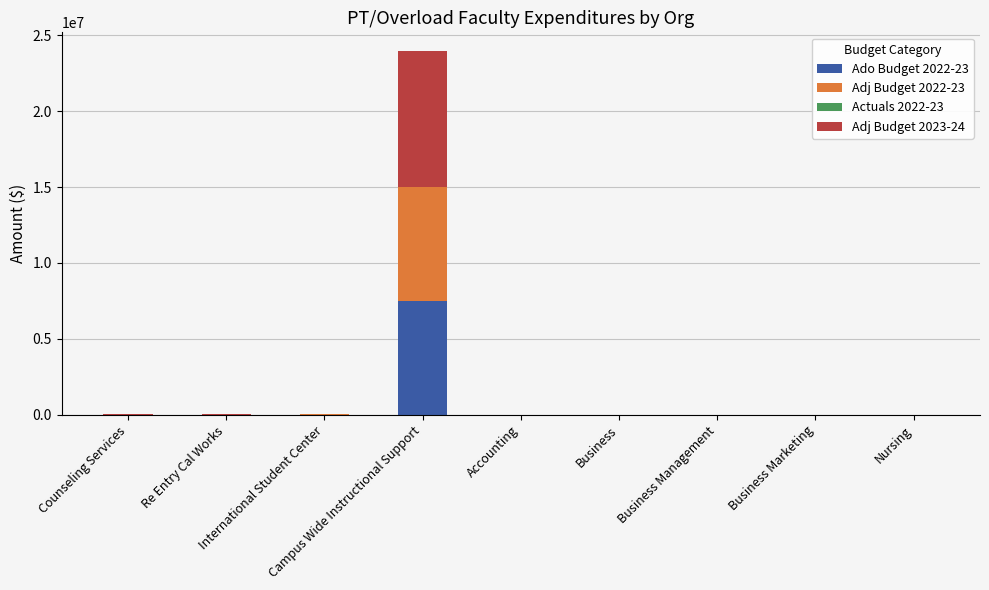

How many series are shown in this chart?

4